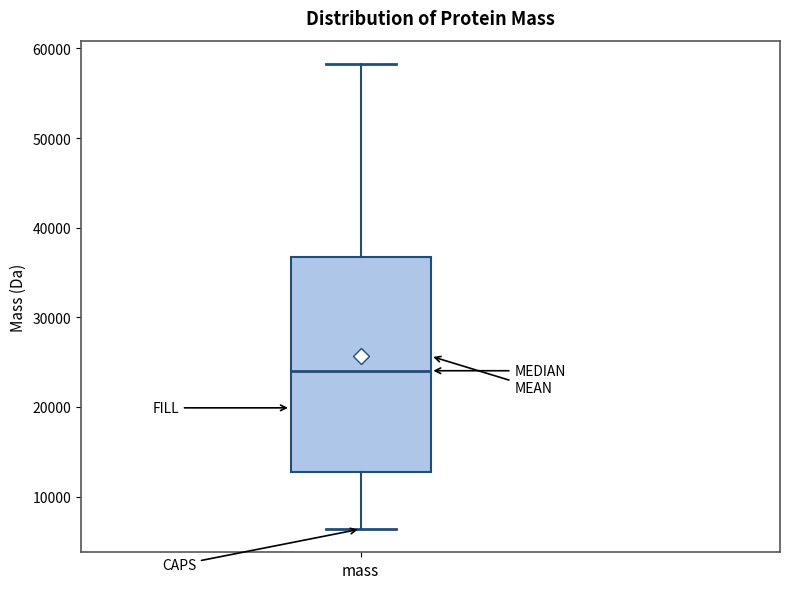

Read this box plot against the y-axis: the position of the median line, the range covered by the box, and the ends of both whiskers. The values are not printed on the chart, so give them approximately, as read against the axis.

median 24000, box 13000 to 37000, whiskers 6000 to 58000